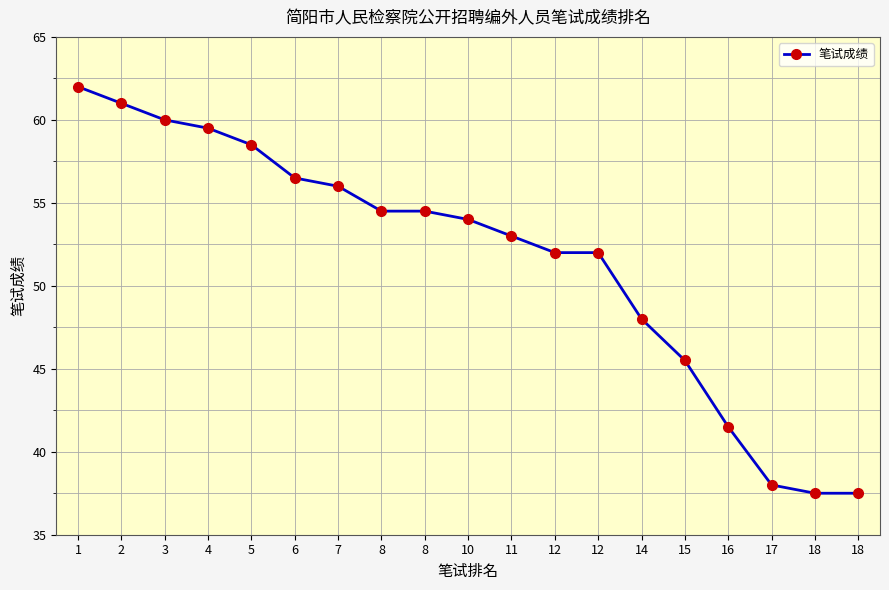

Reading left to right, extract all data points from this chart.

62.0	61.0	60.0	59.5	58.5	56.5	56.0	54.5	54.5	54.0	53.0	52.0	52.0	48.0	45.5	41.5	38.0	37.5	37.5